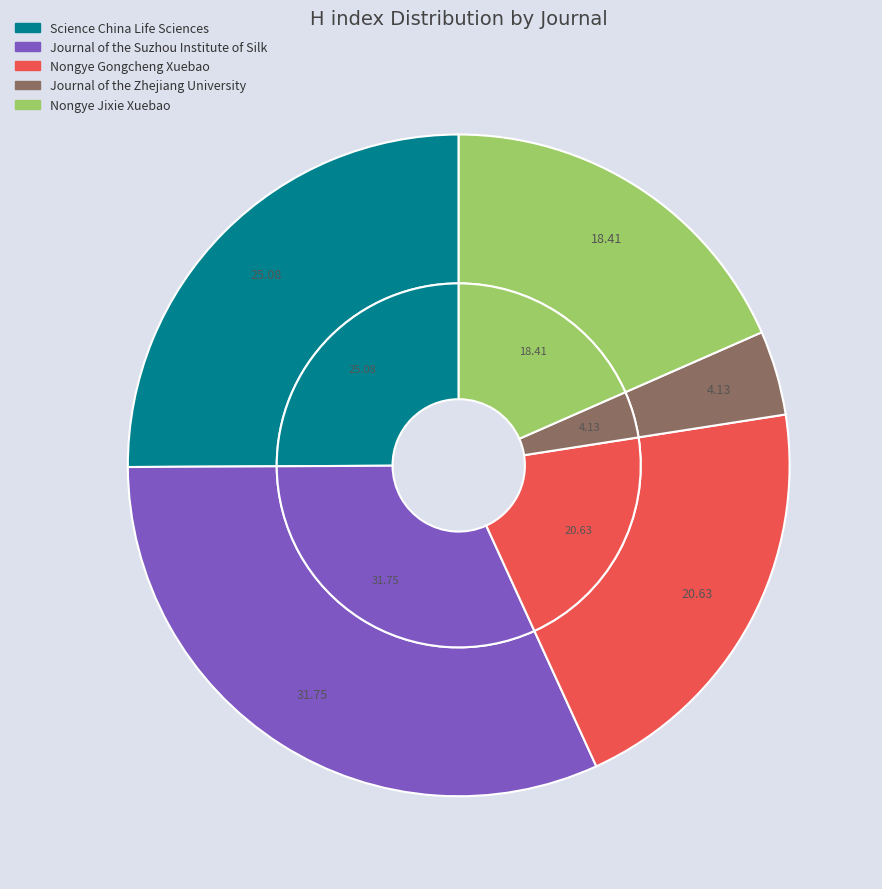

Does Science China Life Sciences represent more than half of the total?

No